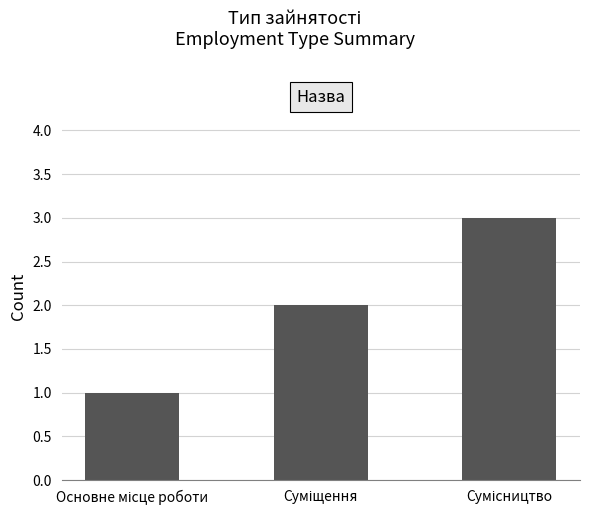

What is the sum of all values?

6